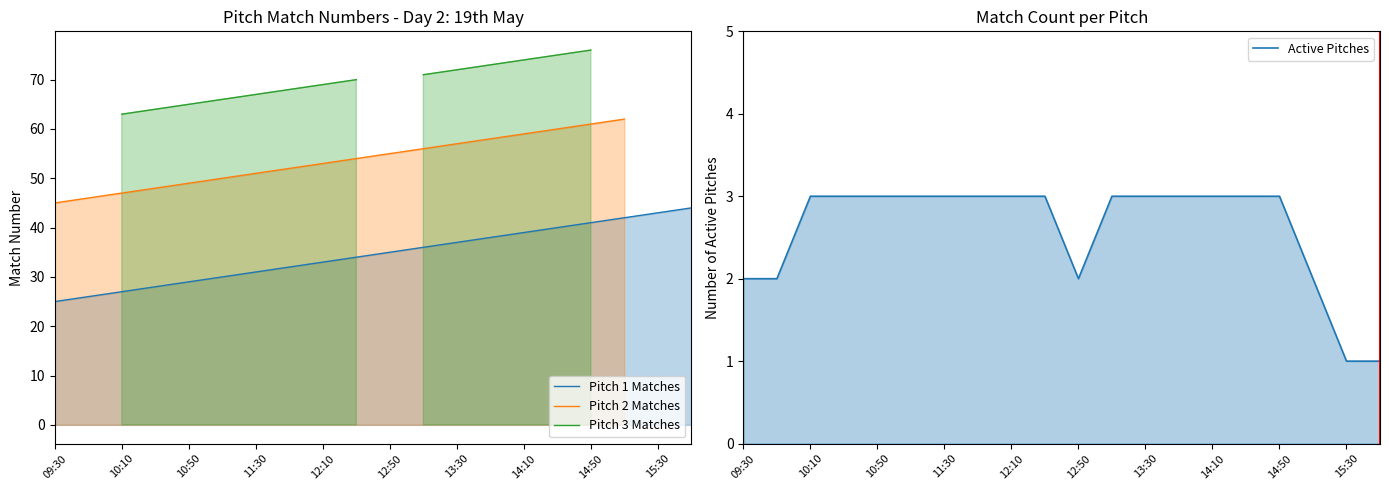

At which label is Active Pitches closest to 2?

09:30